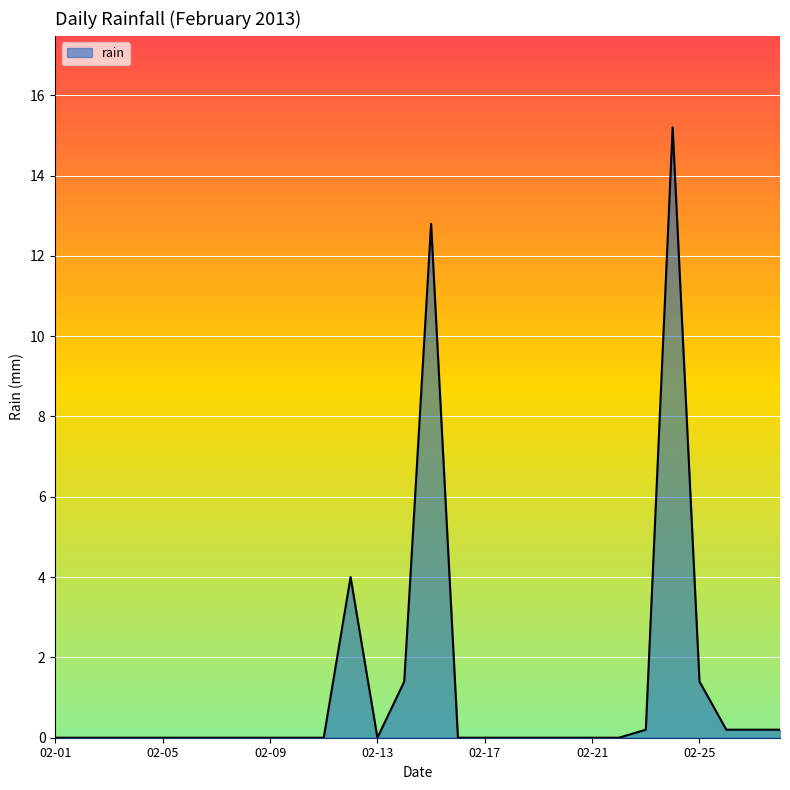

What is the difference between the maximum and minimum values?

15.2